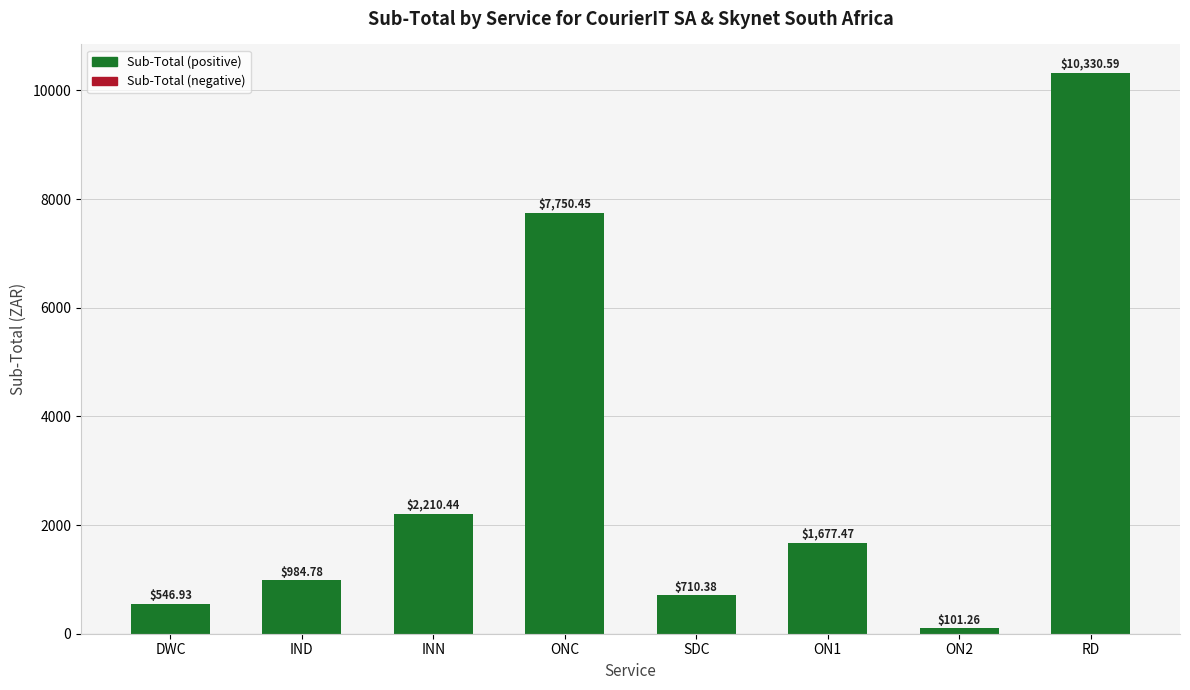

Where does the data first go above 1677?

INN